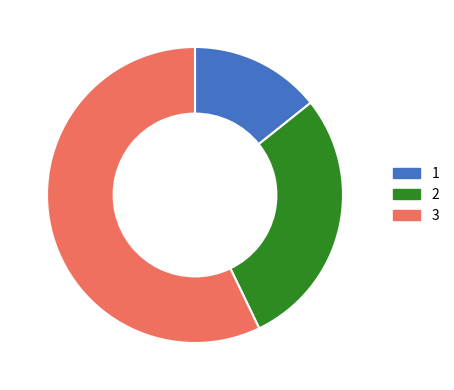

Count the number of slices in the pie.

3